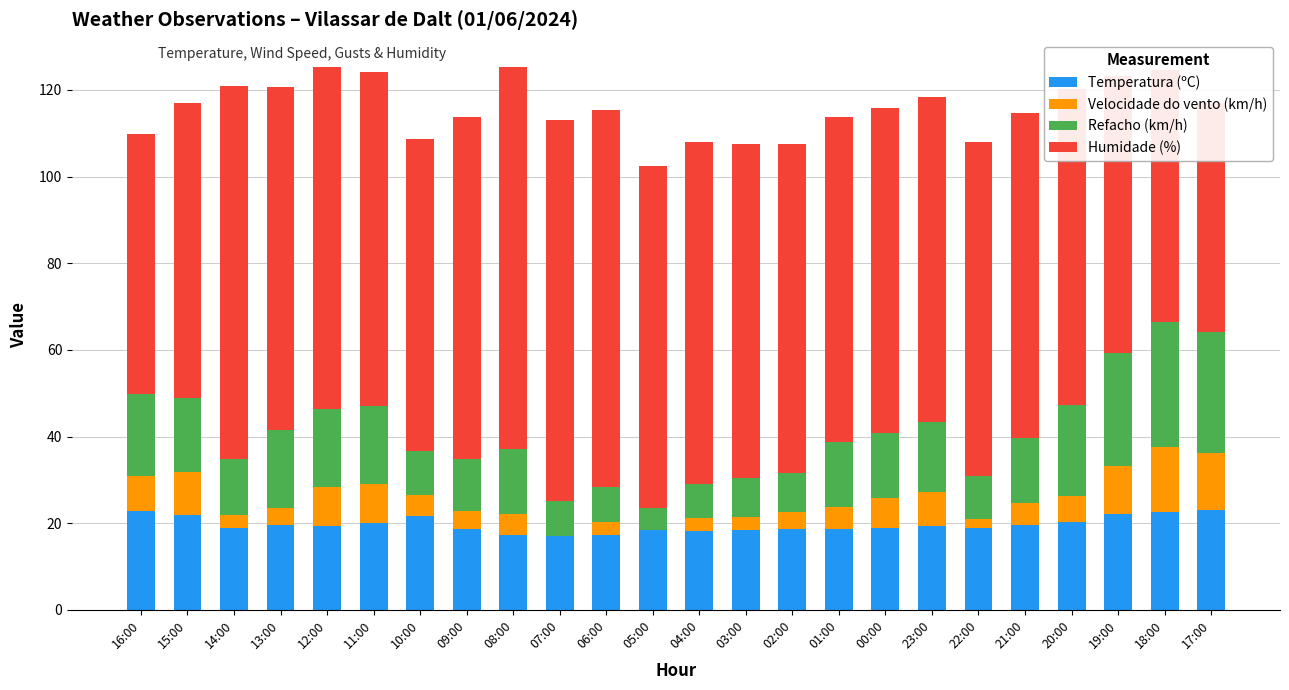

How many data points in Humidade (%) are above 77?

9